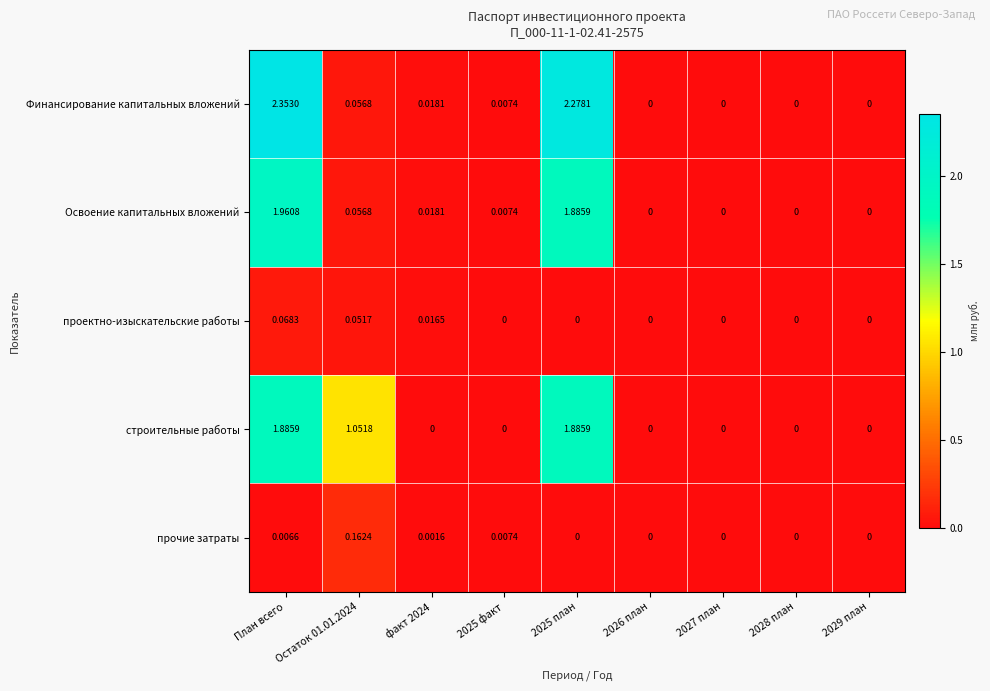

At how many categories does at least one series exceed 1?

3